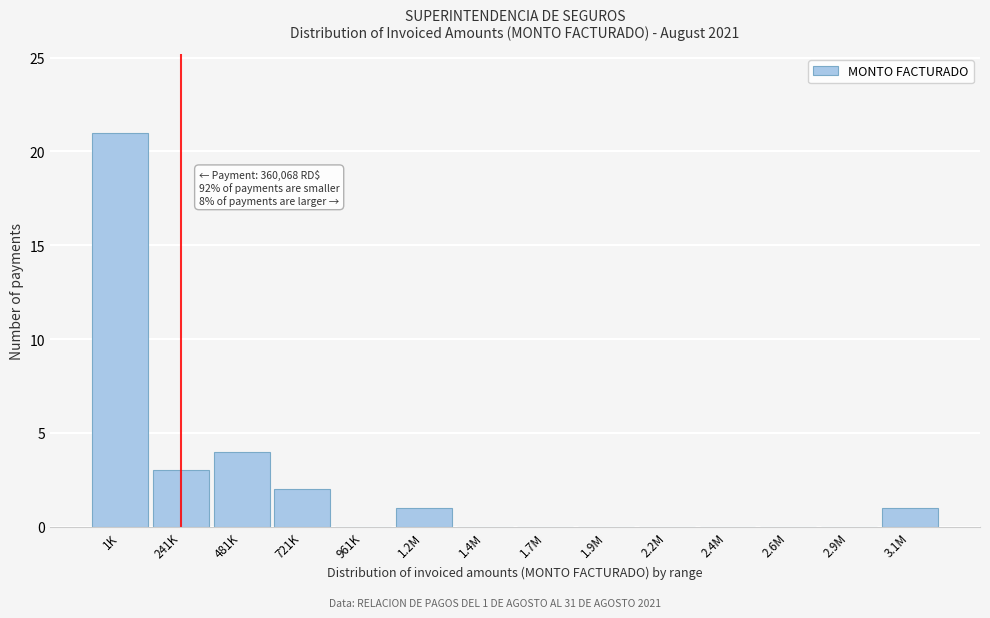

Reading left to right, list all the values displayed in this chart.

1K=21	241K=3	481K=4	721K=2	961K=0	1.2M=1	1.4M=0	1.7M=0	1.9M=0	2.2M=0	2.4M=0	2.6M=0	2.9M=0	3.1M=1